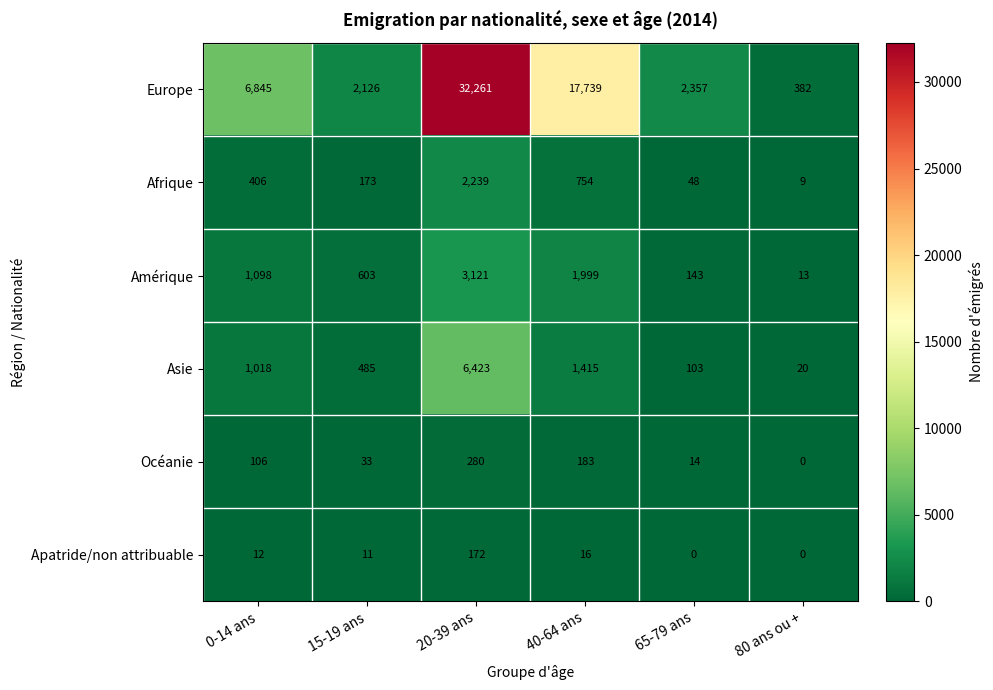

Which category has the highest value across all series?

20-39 ans